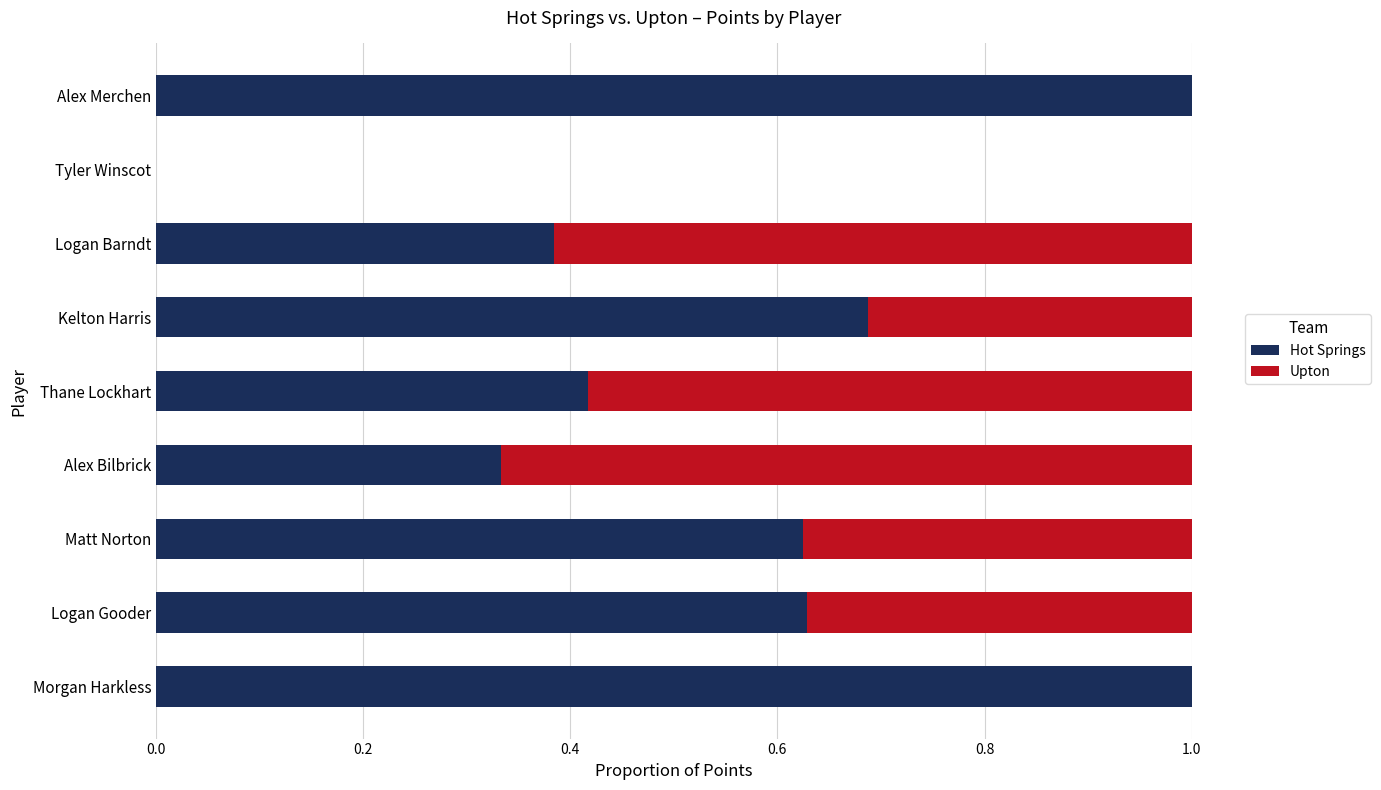

How many series are shown in this chart?

2